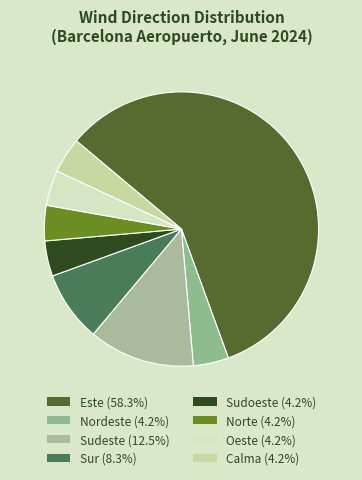

Count the number of slices in the pie.

8